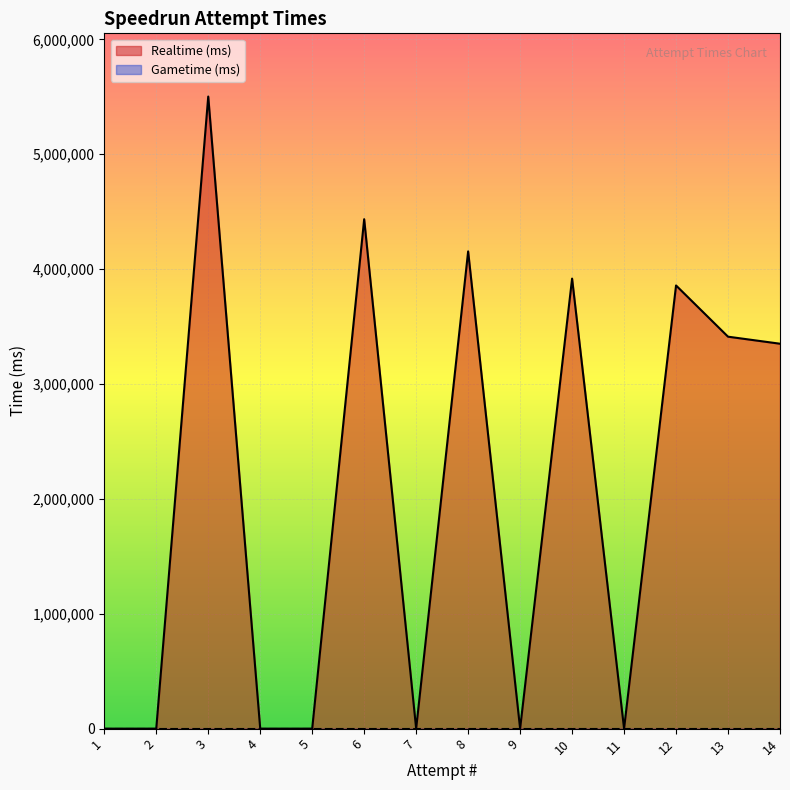

Rank the categories by Gametime (ms) value from lowest to highest.

14, 13, 12, 11, 10, 9, 8, 7, 6, 5, 4, 3, 2, 1